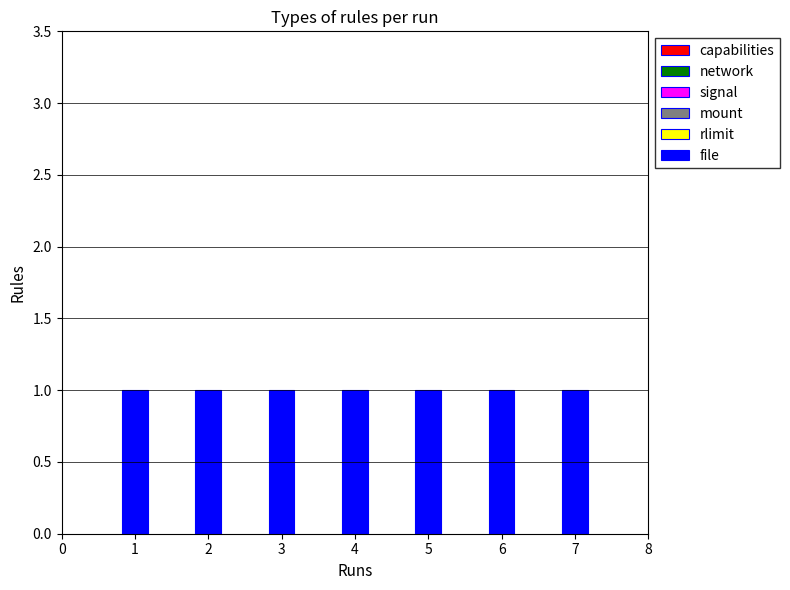

Which series changed the most between 2 and 6?

capabilities